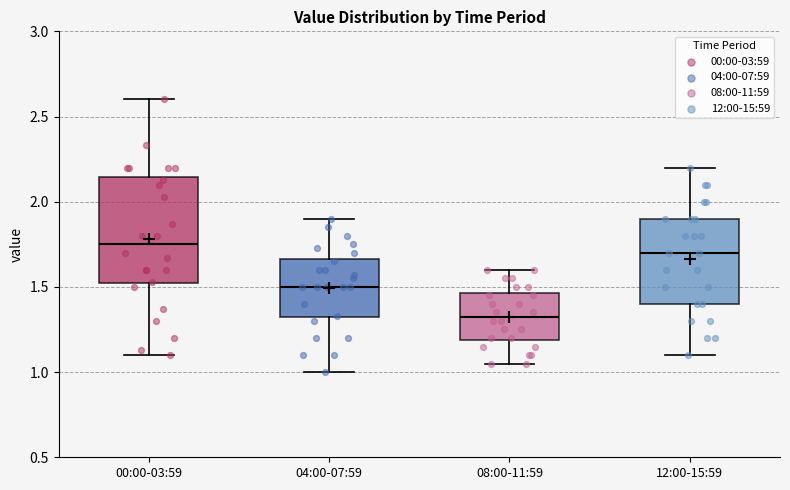

Which box is the tallest, from its lower edge to its upper edge?

00:00-03:59